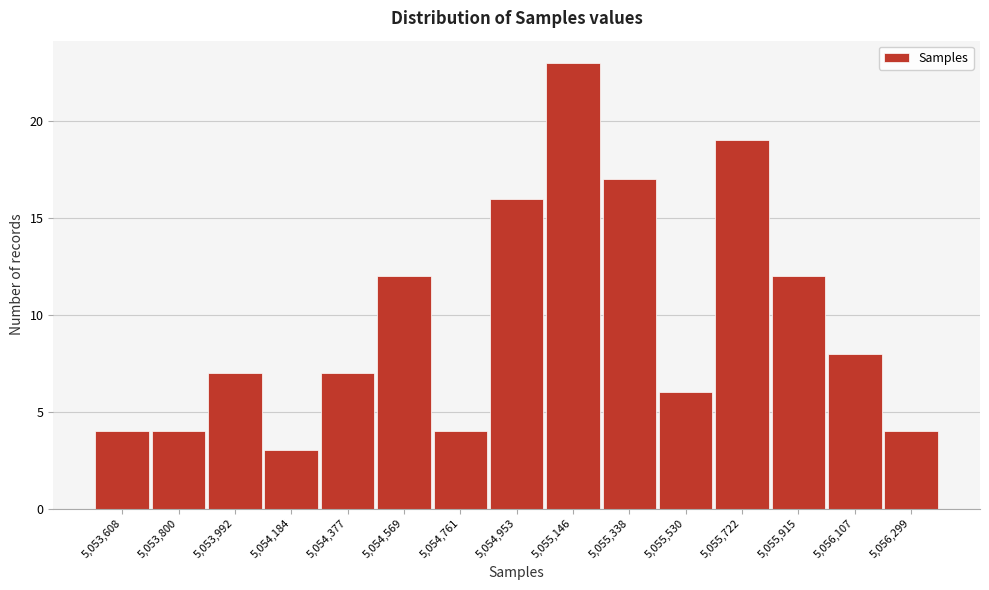

Reading left to right, list all the values displayed in this chart.

4	4	7	3	7	12	4	16	23	17	6	19	12	8	4